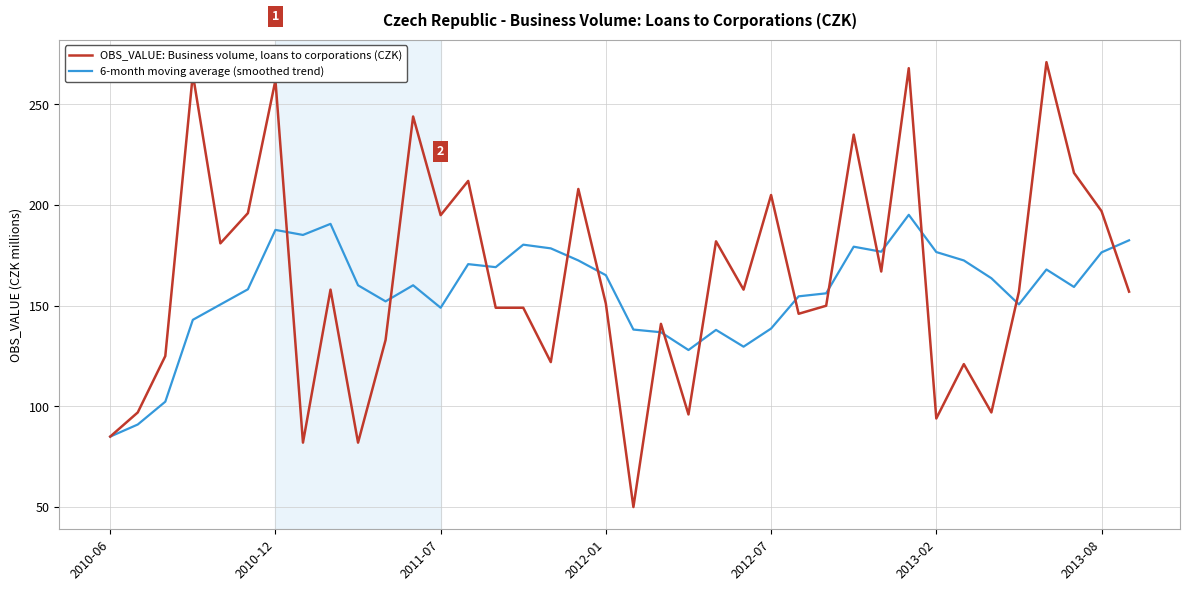

What is the smallest value displayed?

50.0